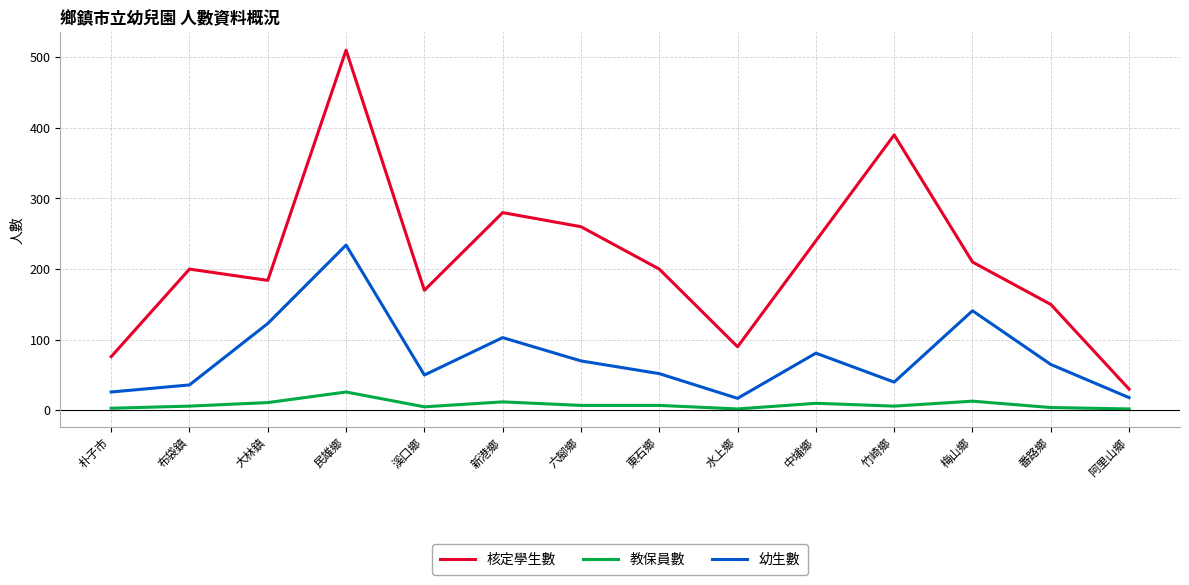

True or false: 核定學生數 and 幼生數 intersect in this chart.

False